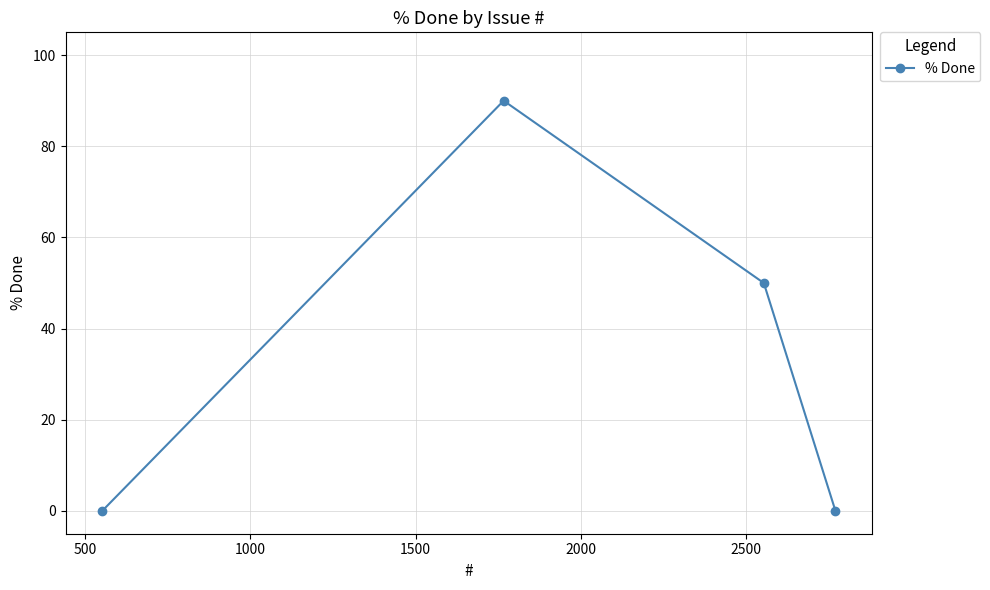

What is the maximum value shown in the chart?

90